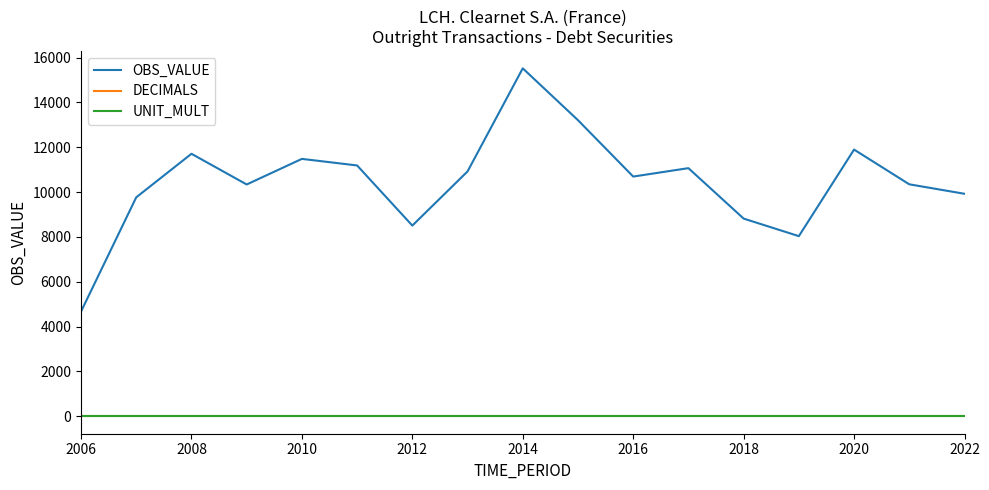

What are all the series names shown in the legend?

OBS_VALUE, DECIMALS, UNIT_MULT